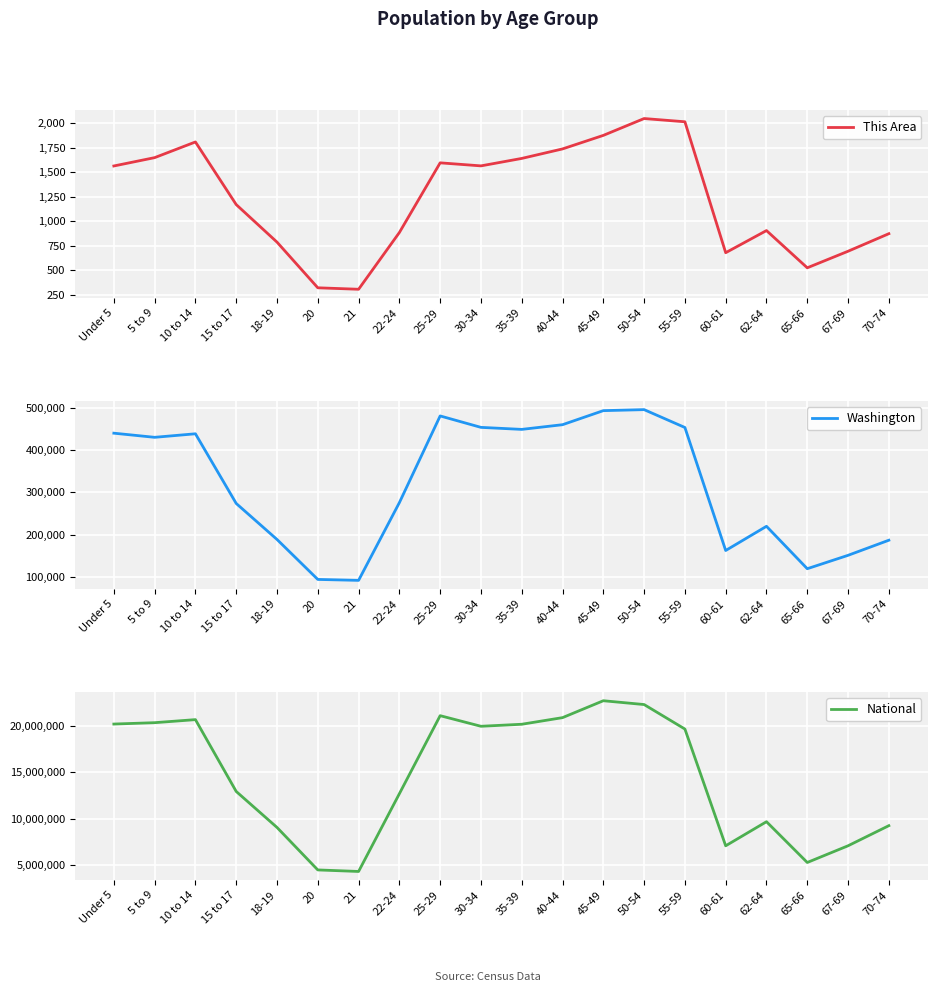

What is the label of the 10th point from the right?

35-39